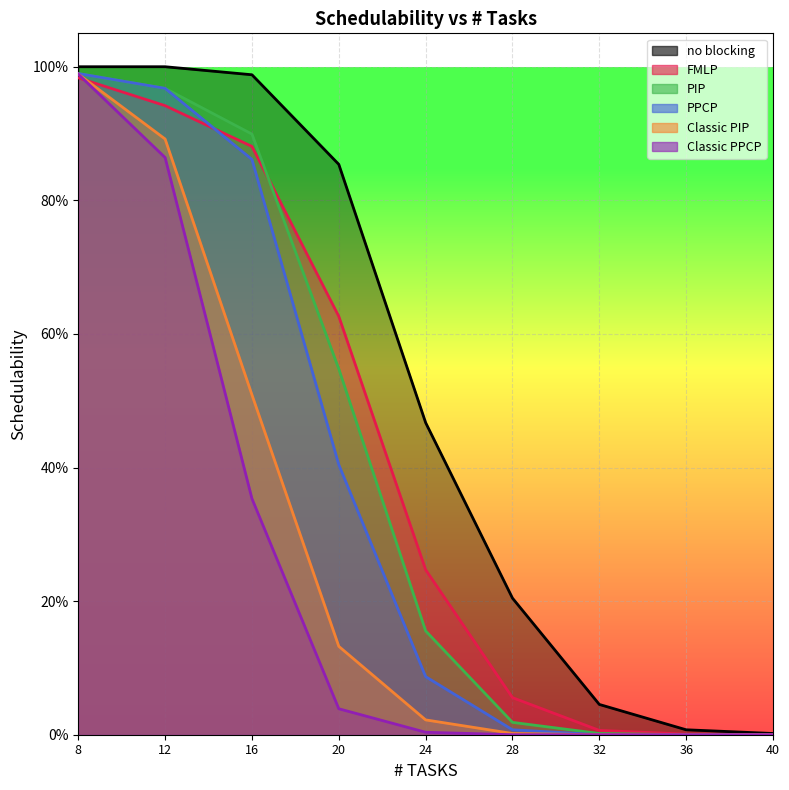

Rank the categories by no blocking value from highest to lowest.

8, 12, 16, 20, 24, 28, 32, 36, 40